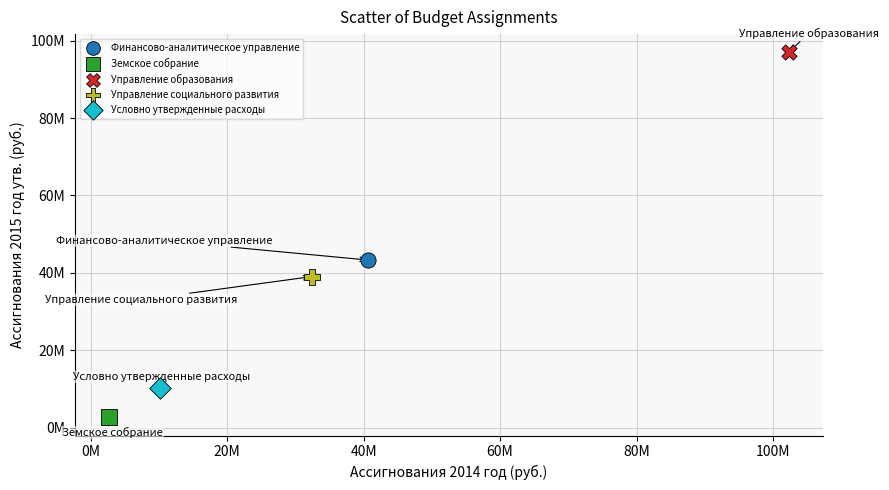

What are all the series names shown in the legend?

Финансово-аналитическое управление, Земское собрание, Управление образования, Управление социального развития, Условно утвержденные расходы